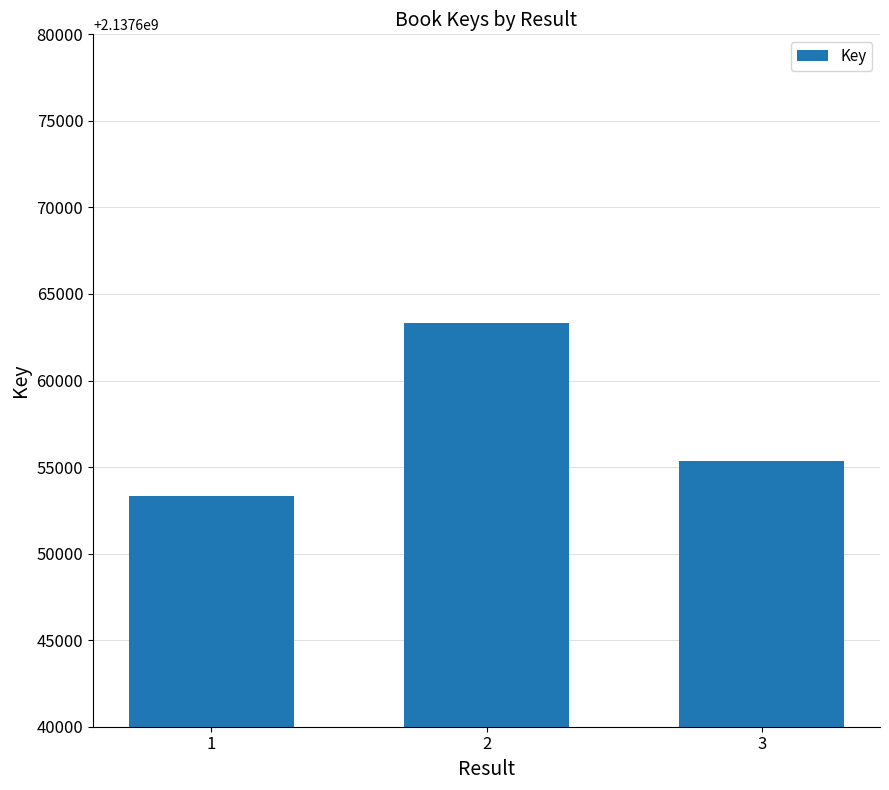

Where is the data nearest to the value 2137658324?

3